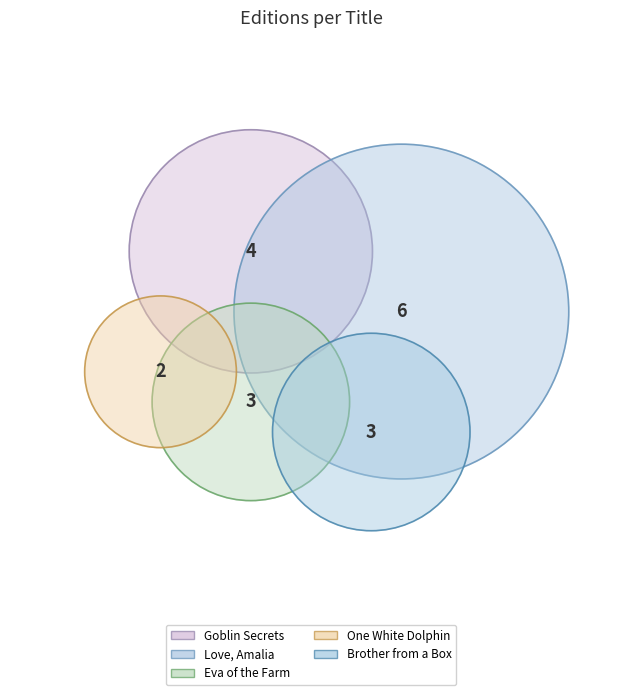

What is the total percentage of One White Dolphin and Brother from a Box?

27.8%